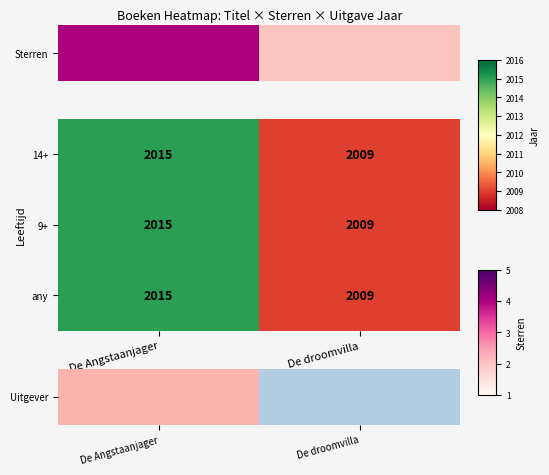

At which category is the sum across all series the highest?

De Angstaanjager